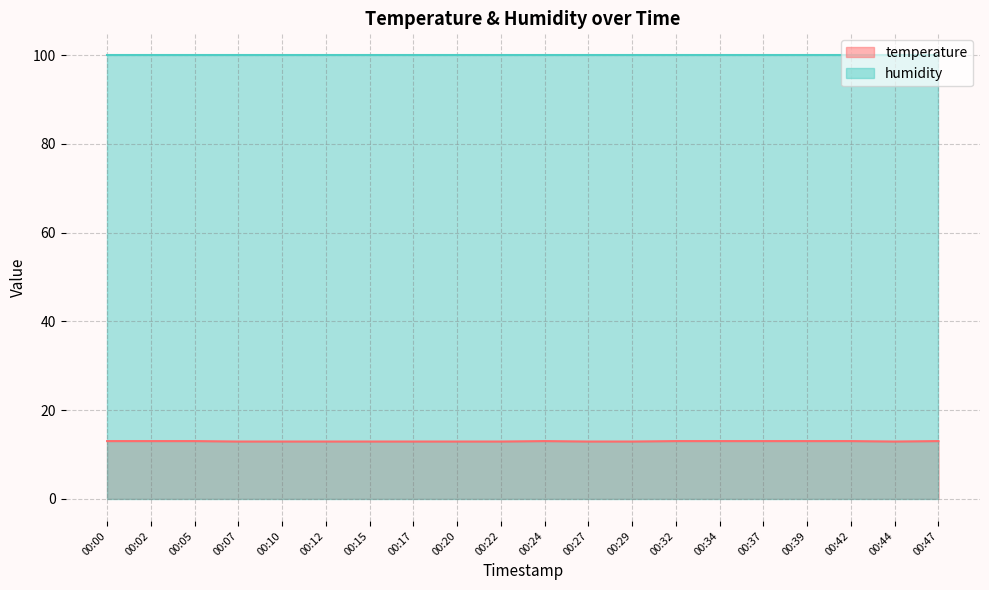

At which category does the chart reach its peak across all series?

00:00